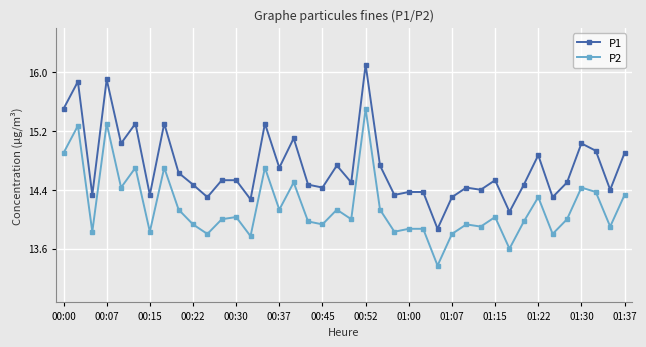

Does the chart display data point markers on the line(s)?

Yes